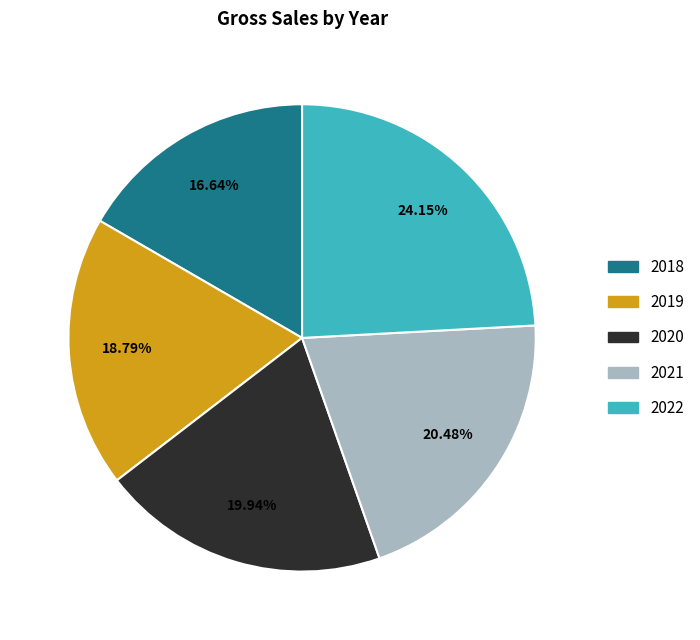

What percentage is NOT represented by 2020?

80.1%